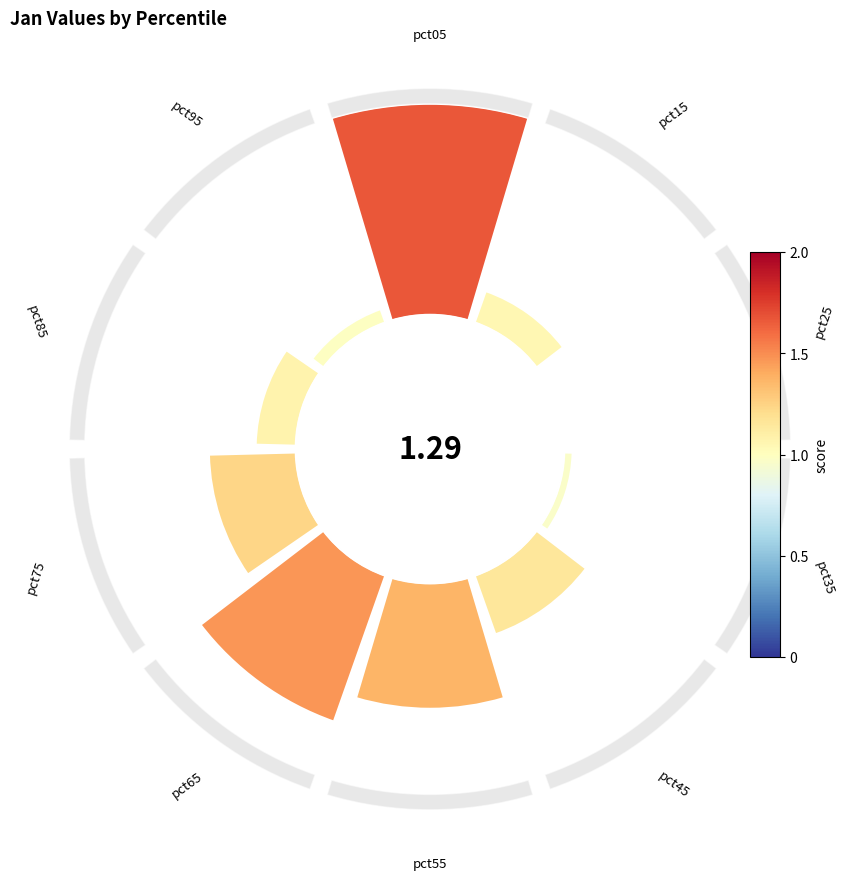

Between 2 and 6, which is larger?

6